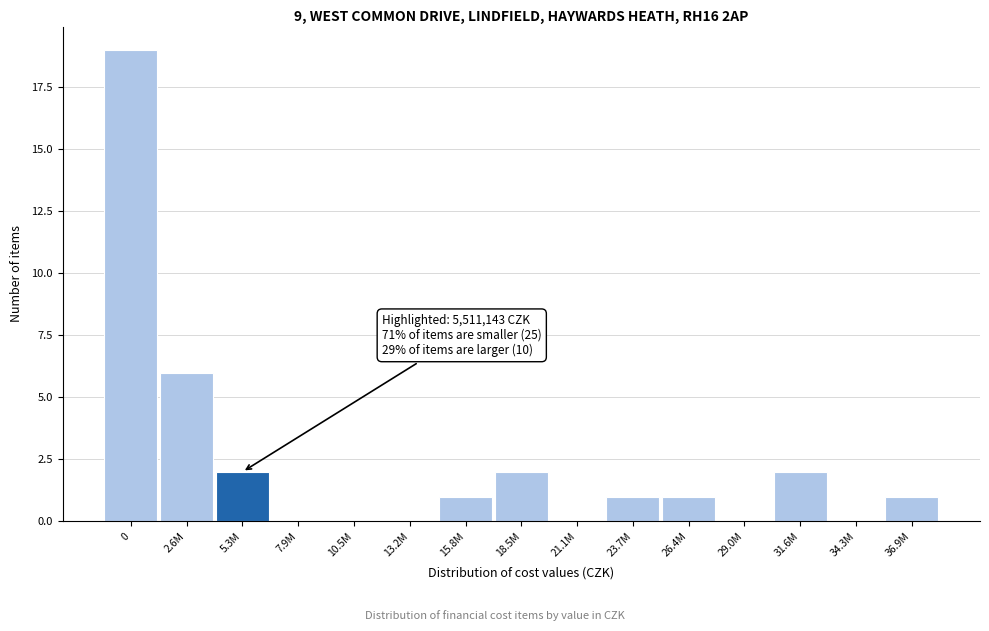

Reading left to right, what are all the values shown in this chart?

0=19	2.6M=6	5.3M=2	7.9M=0	10.5M=0	13.2M=0	15.8M=1	18.5M=2	21.1M=0	23.7M=1	26.4M=1	29.0M=0	31.6M=2	34.3M=0	36.9M=1